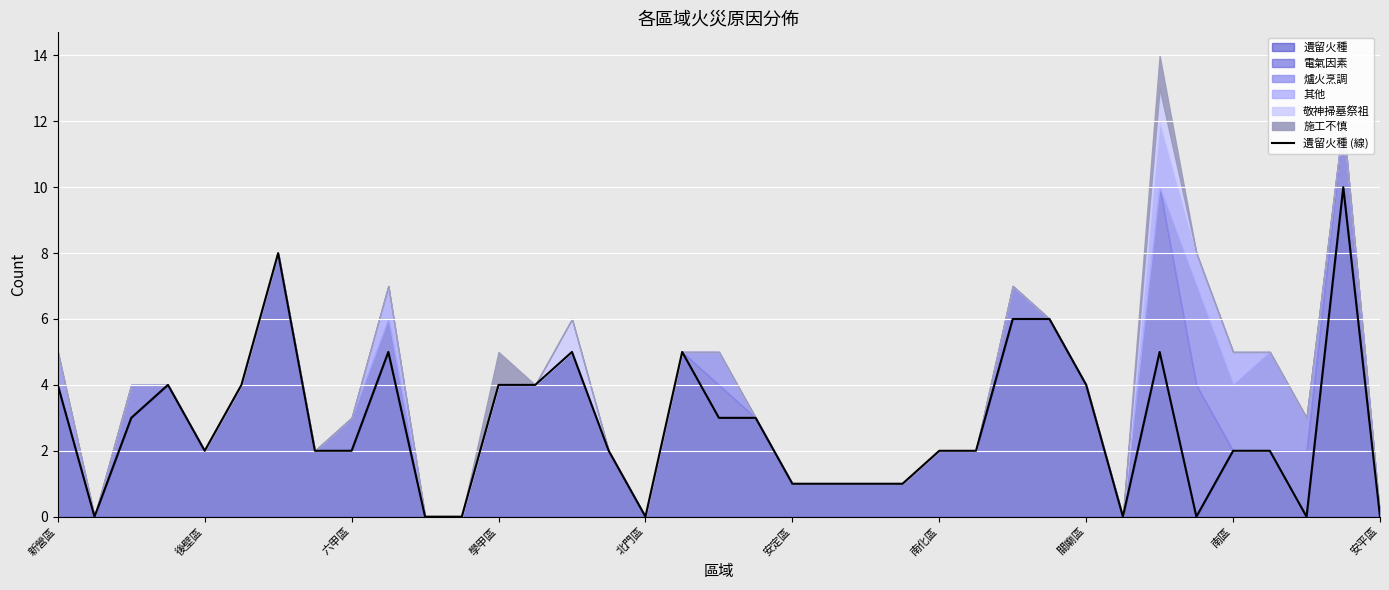

What is the difference between the second highest and minimum values?

8